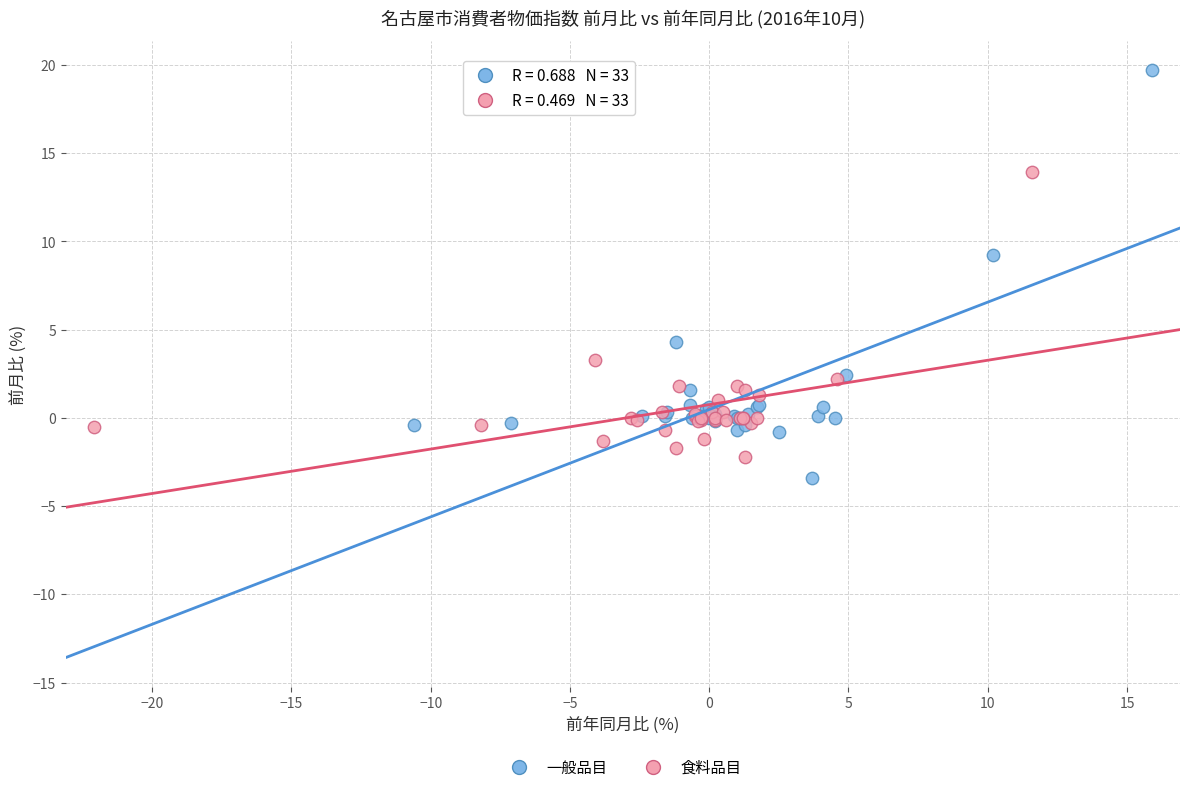

Which series contains the highest Y value?

一般品目